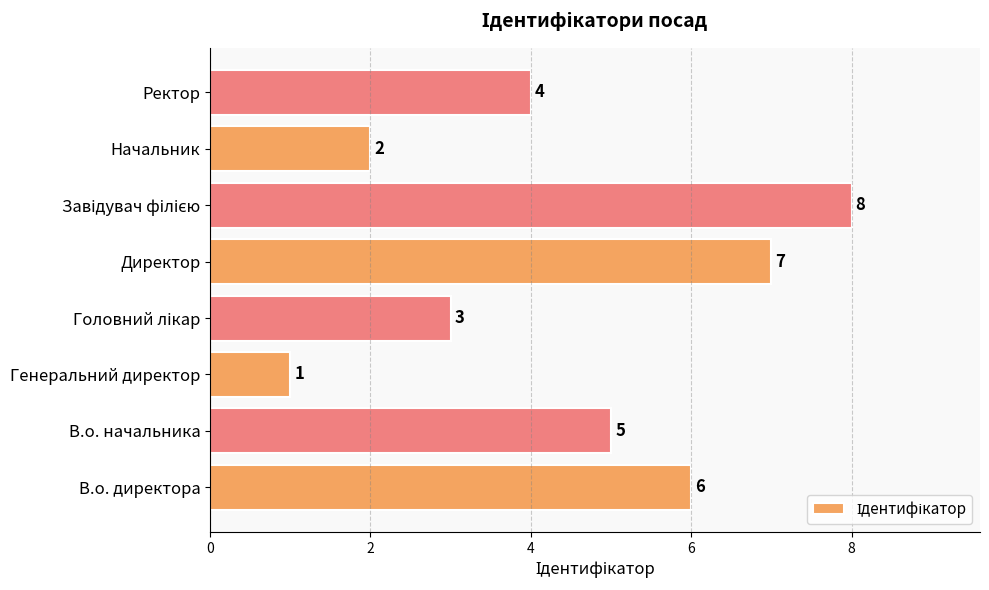

The chart shows a value of 4 at Ректор. True or false?

True